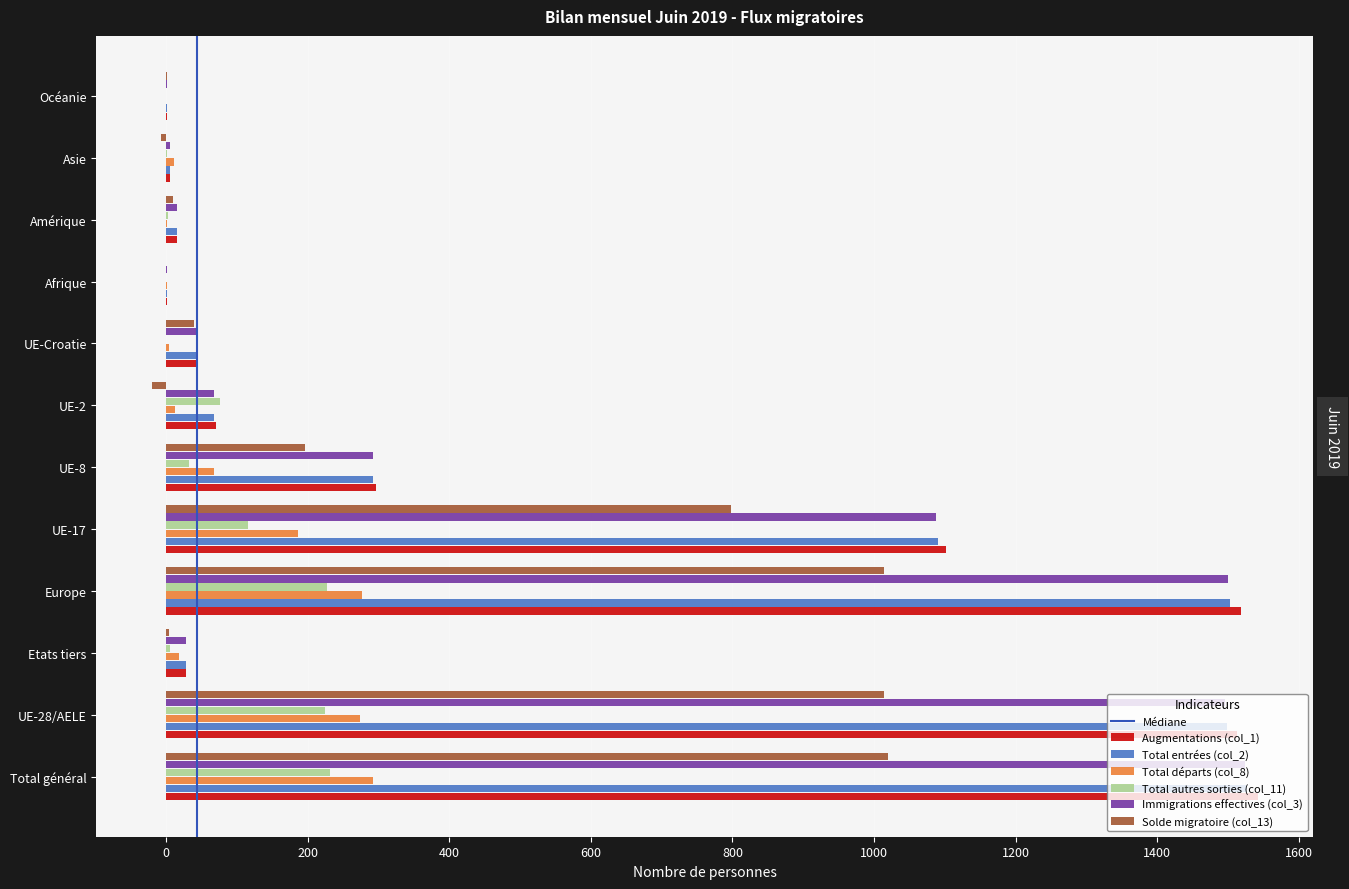

Is the value of Total départs (col_8) at UE-28/AELE greater than the value of Total entrées (col_2) at UE-Croatie?

Yes